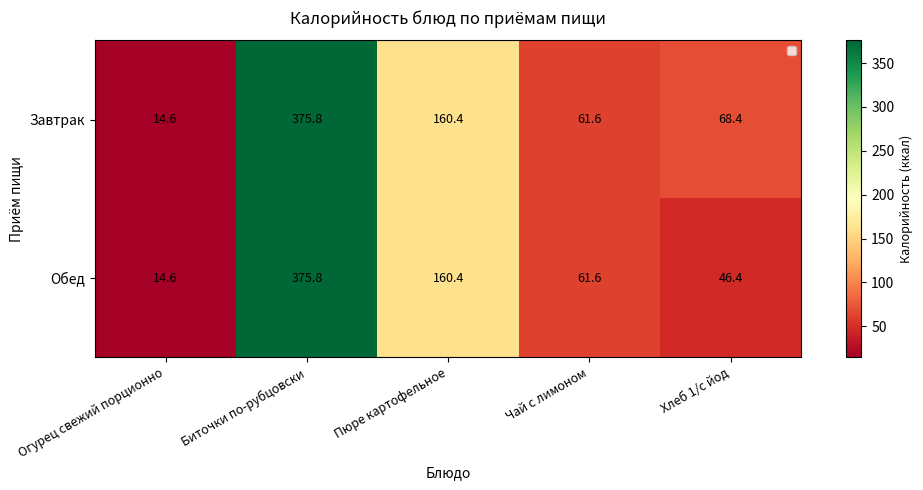

What is the difference between the Обед values at Огурец свежий порционно and Пюре картофельное?

145.8